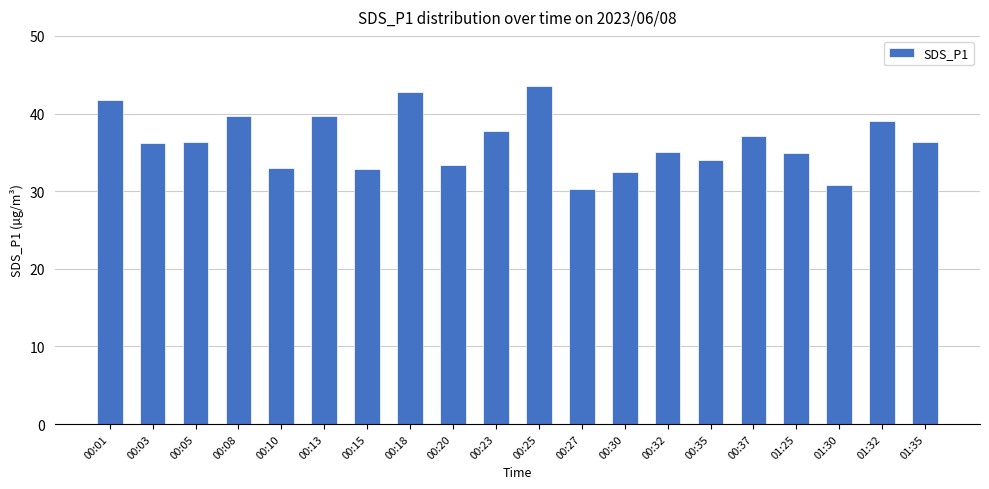

What is the greatest value displayed?

43.5